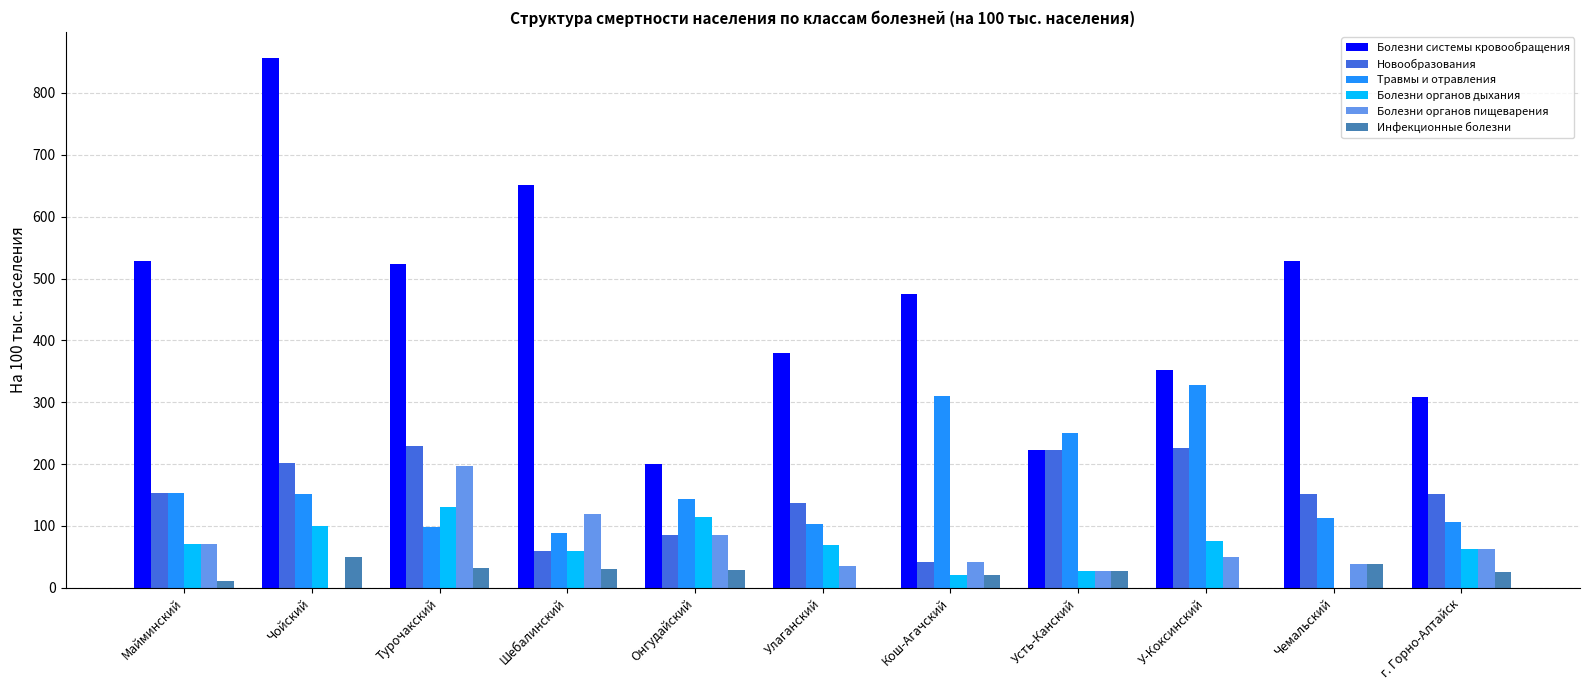

At which label does Инфекционные болезни first exceed 27?

Чойский